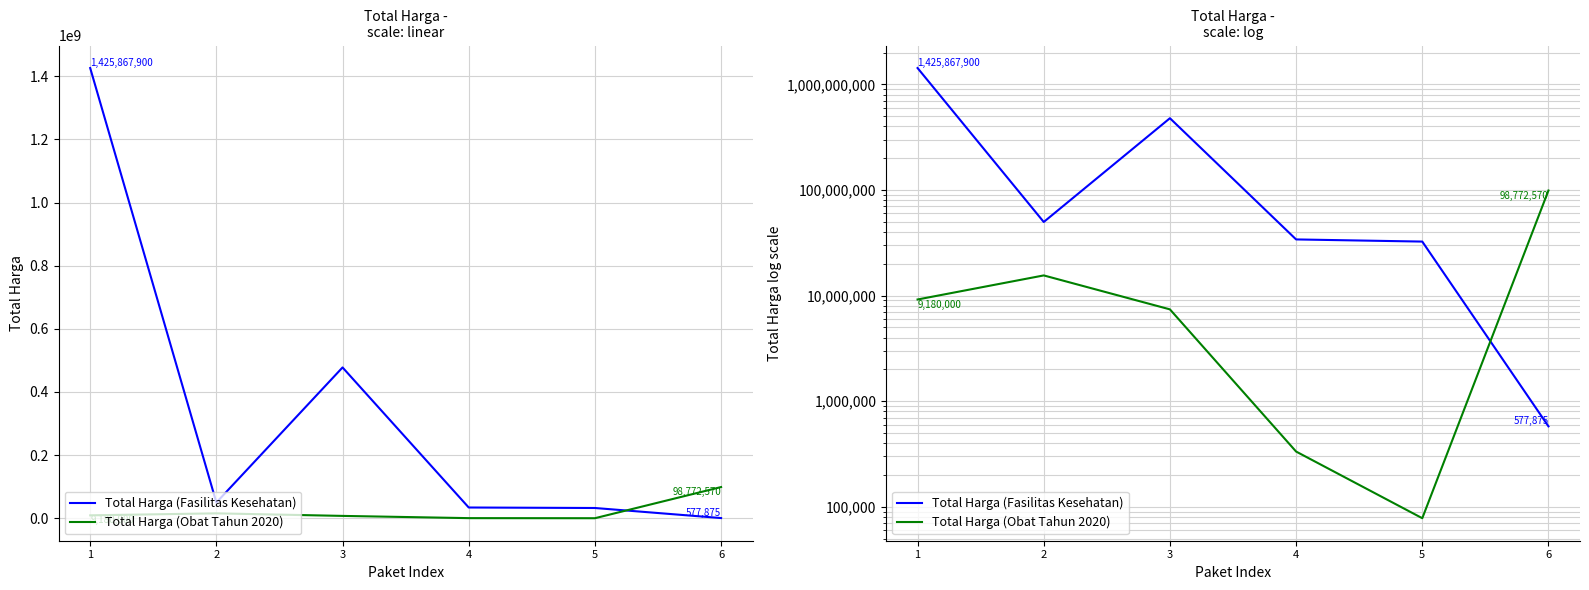

After their last crossing, which series has the higher values: Total Harga (Fasilitas Kesehatan) or Total Harga (Obat Tahun 2020)?

Total Harga (Obat Tahun 2020)